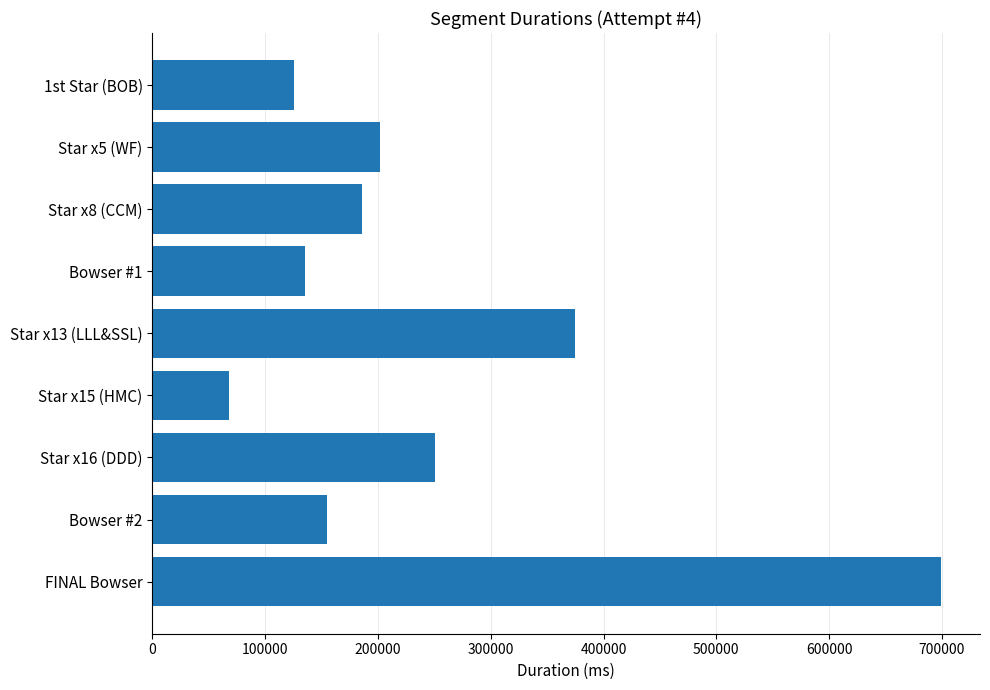

What is the sum of the values at Star x13 (LLL&SSL) and Star x5 (WF)?

576951